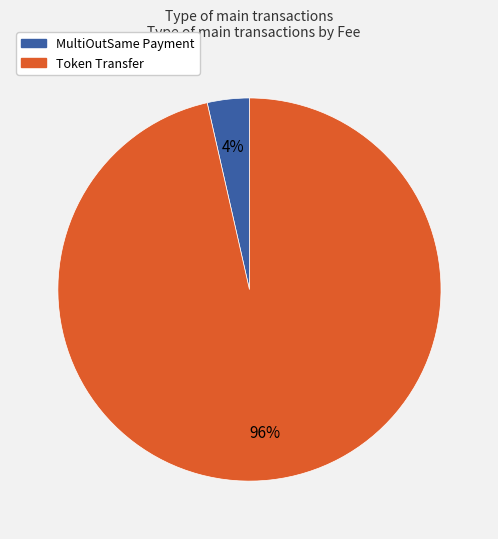

To the nearest percent, what portion does MultiOutSame Payment represent?

4%